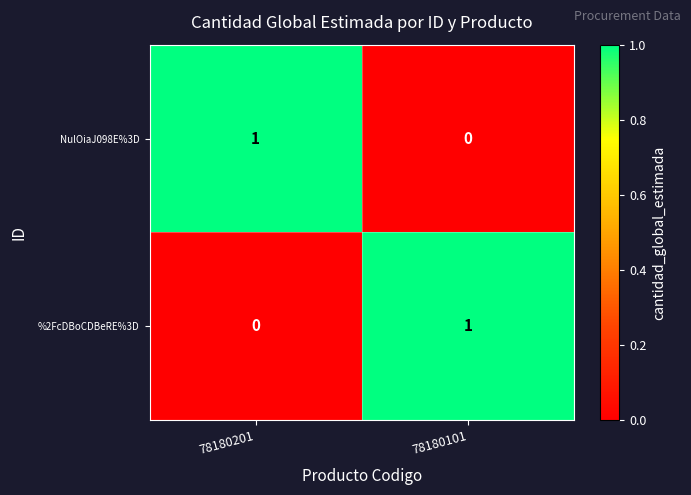

Which category has the lowest value in the NulOiaJ098E%3D series?

78180101